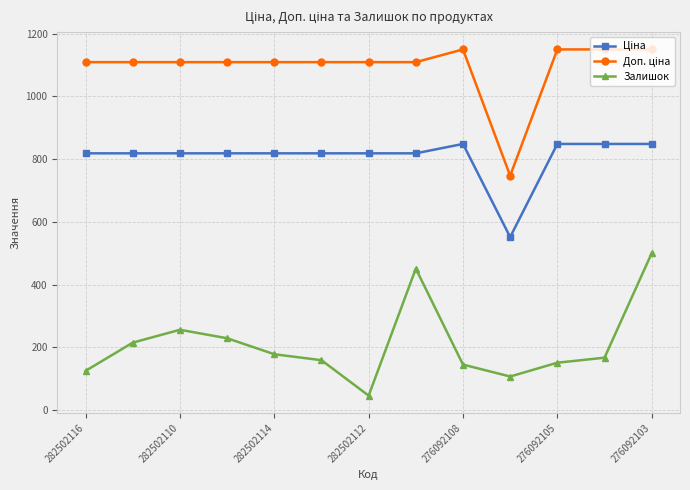

What is the sum of all Залишок values?

2729.0